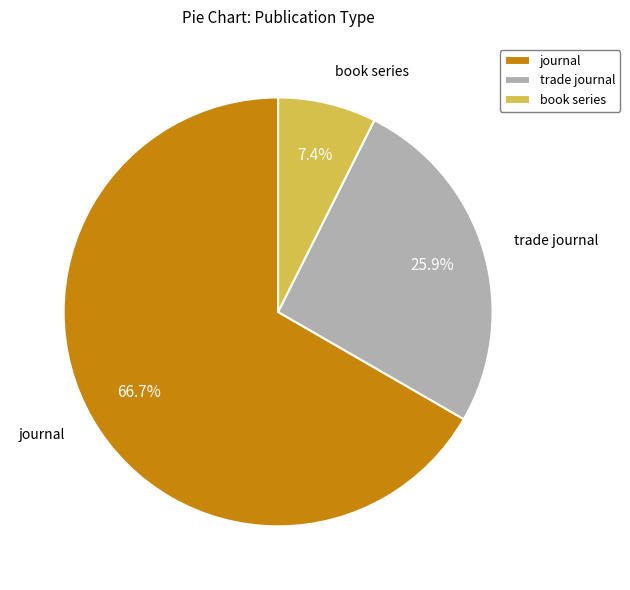

How much of the chart is everything except trade journal?

74.1%